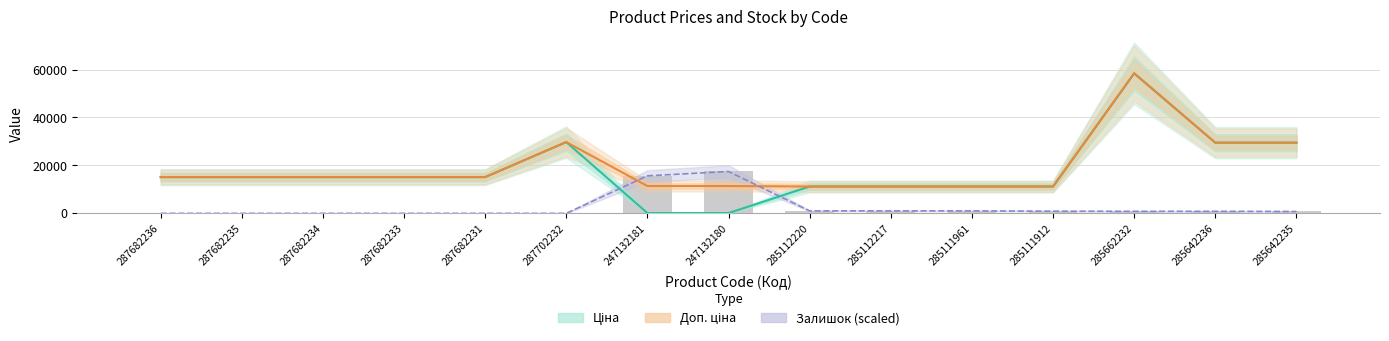

True or false: Залишок has a value of 598.6 at 285112217.

False